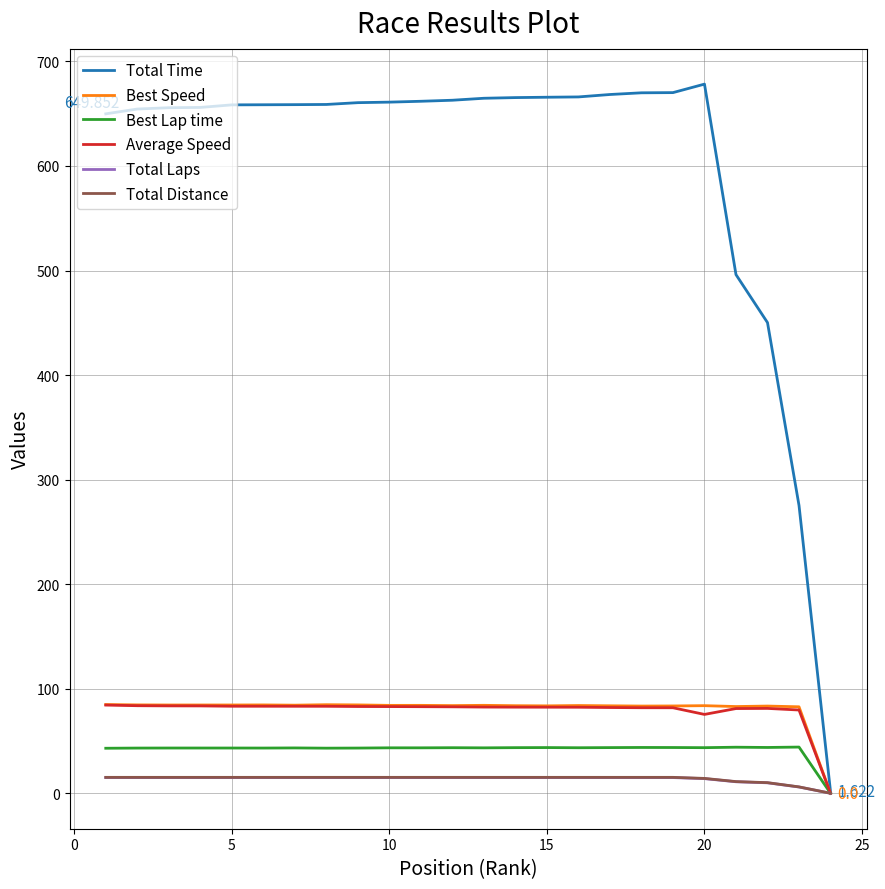

Which series has the widest spread of values?

Total Time